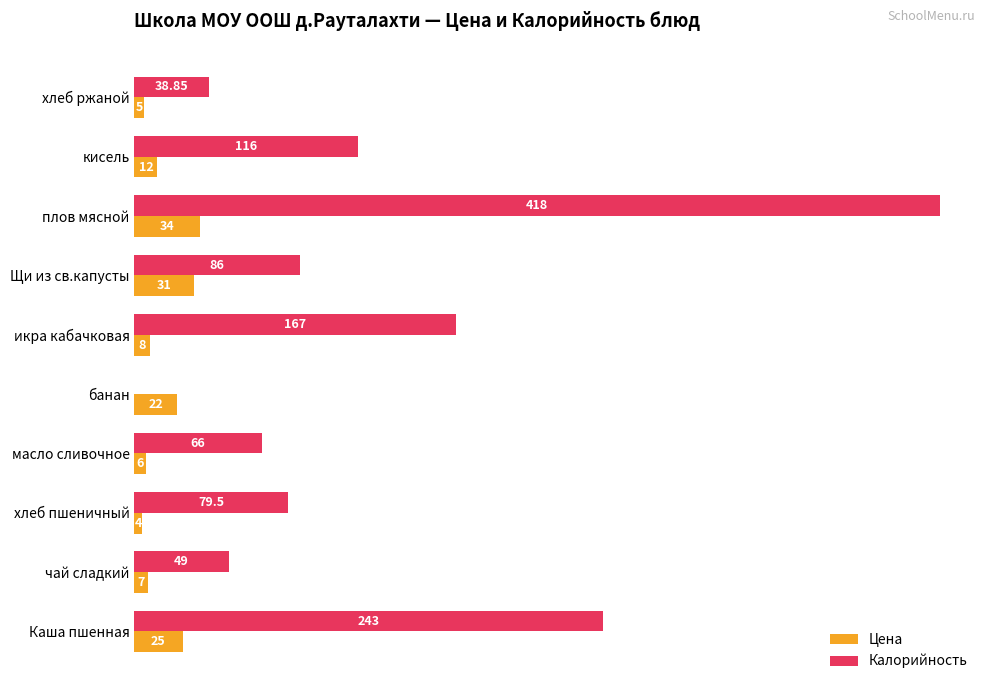

Where is Калорийность nearest to the value 209?

Каша пшенная